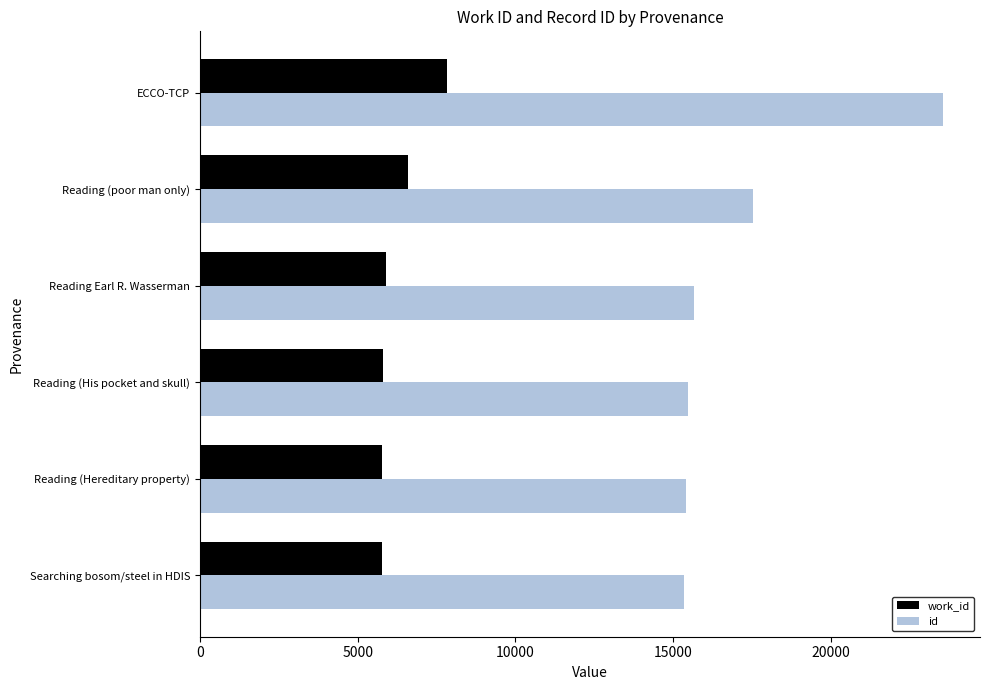

The id series shows 15470 at Reading (His pocket and skull). True or false?

True